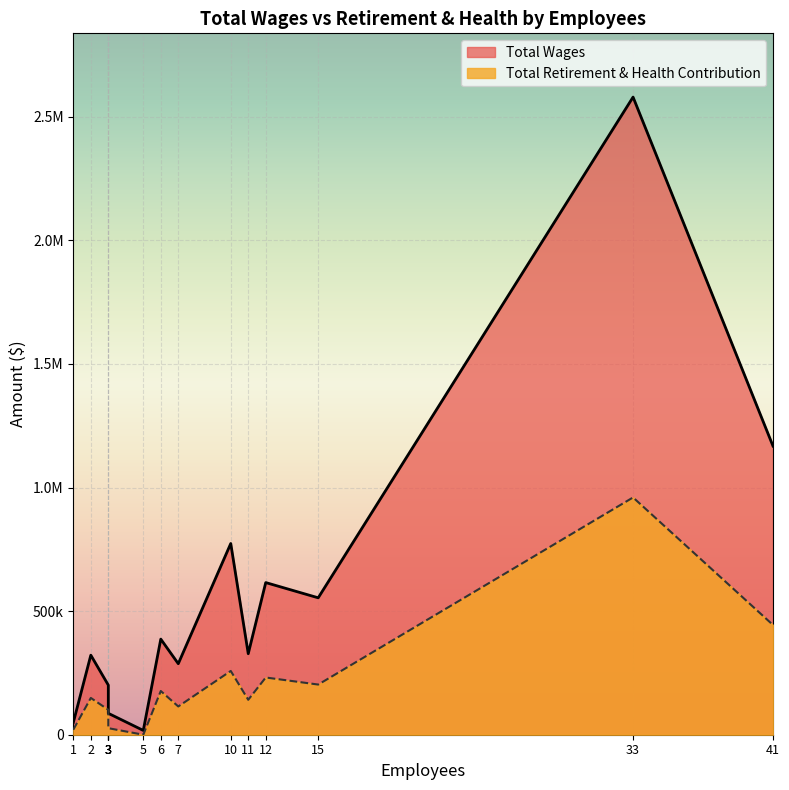

At how many categories does at least one series exceed 1582860?

1